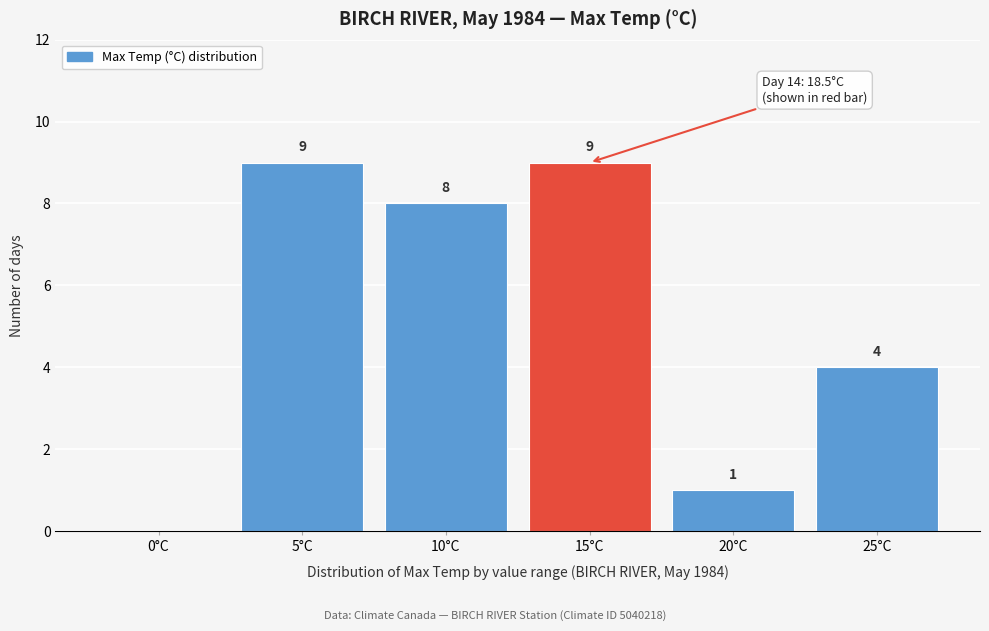

Reading right to left, extract all data points from this chart.

25°C=4	20°C=1	15°C=9	10°C=8	5°C=9	0°C=0